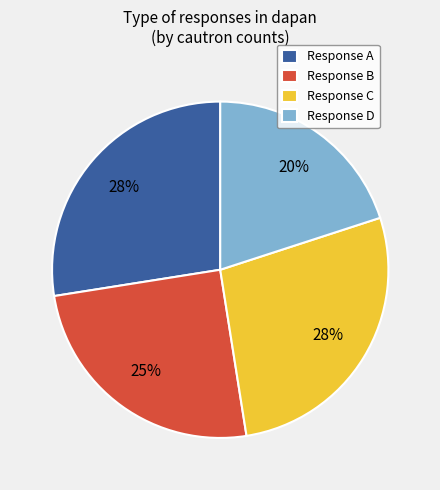

To the nearest percent, what is the average slice percentage?

25%